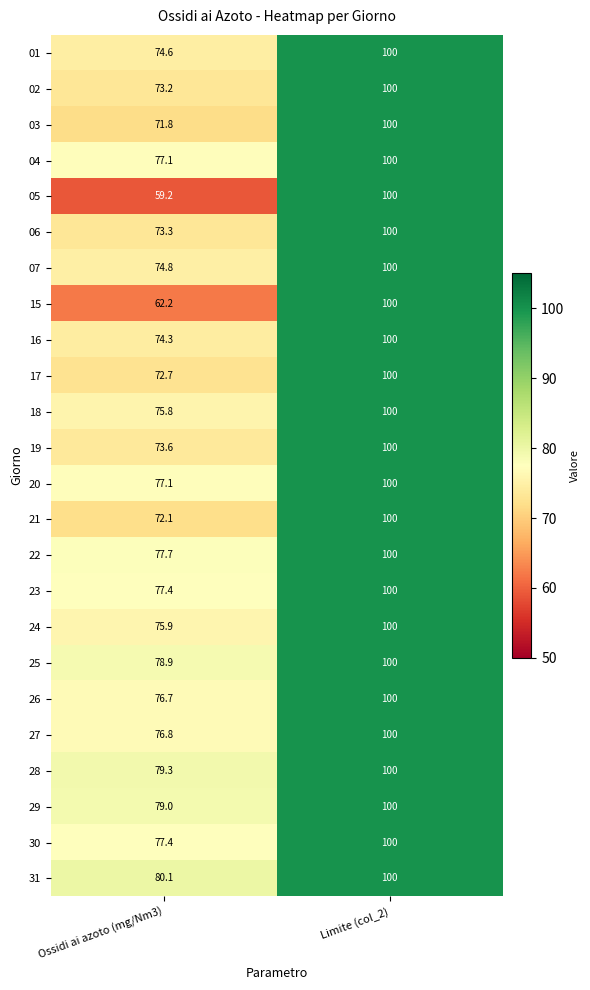

Which series has the widest spread of values?

05